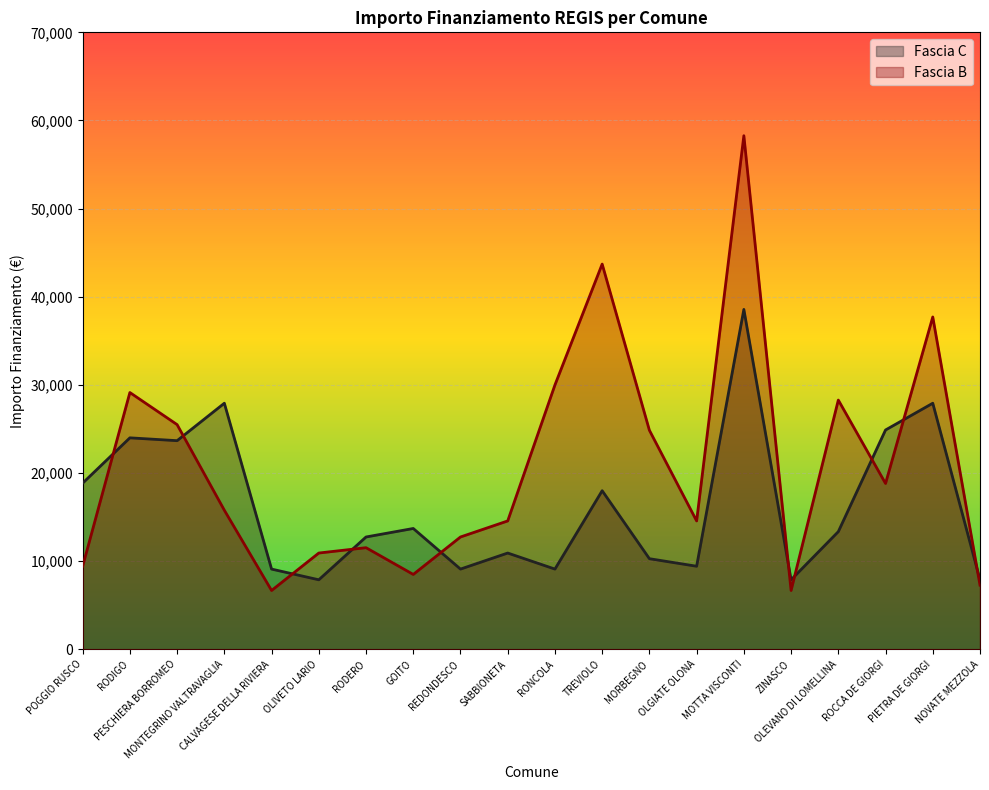

True or false: Fascia B has more than 1 interior local peaks.

True